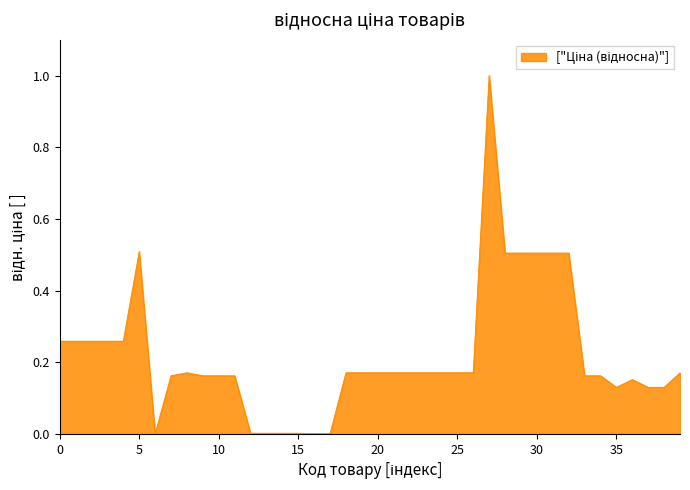

How many categories are shown in the chart?

40